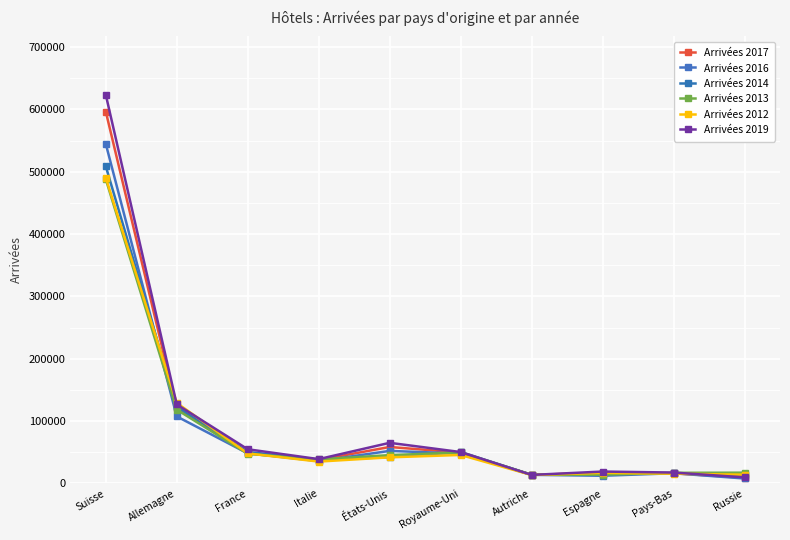

True or false: Arrivées 2014 has more than 1 interior local peaks.

True